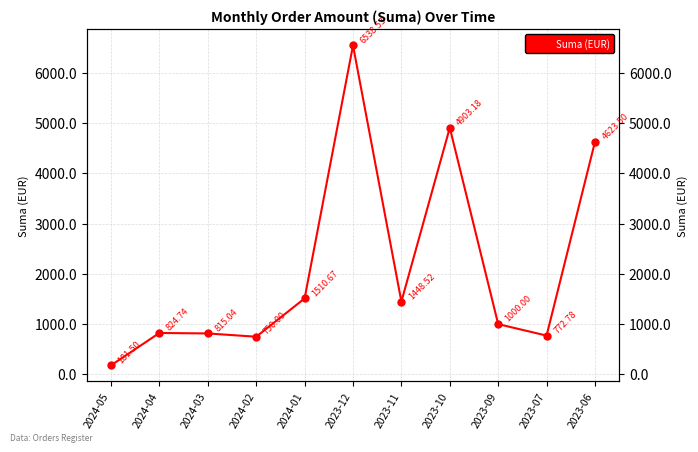

Does the chart have visible grid lines?

Yes